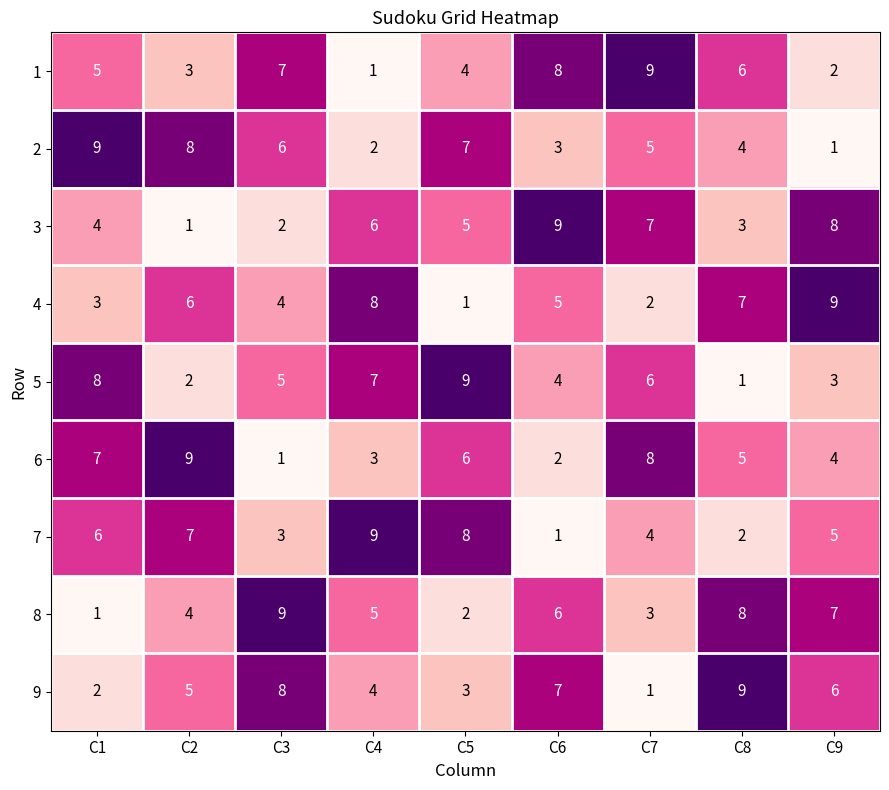

The value of 8 at C6 is 6. True or false?

True